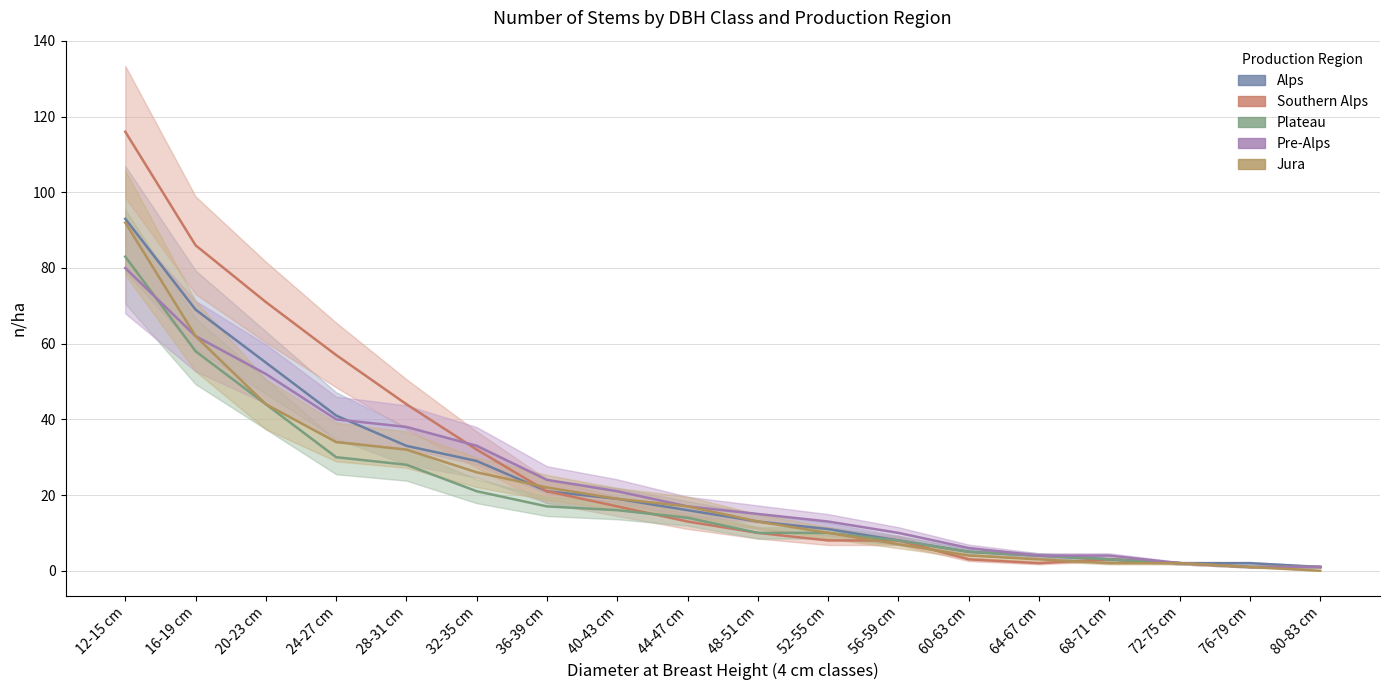

How many data points in Alps are less than 16?

9